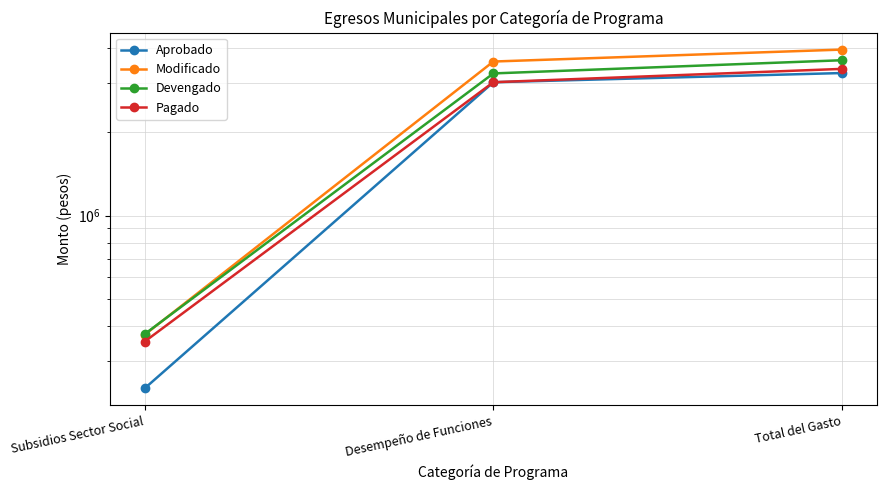

Read the Modificado value at Total del Gasto.

3955792.8